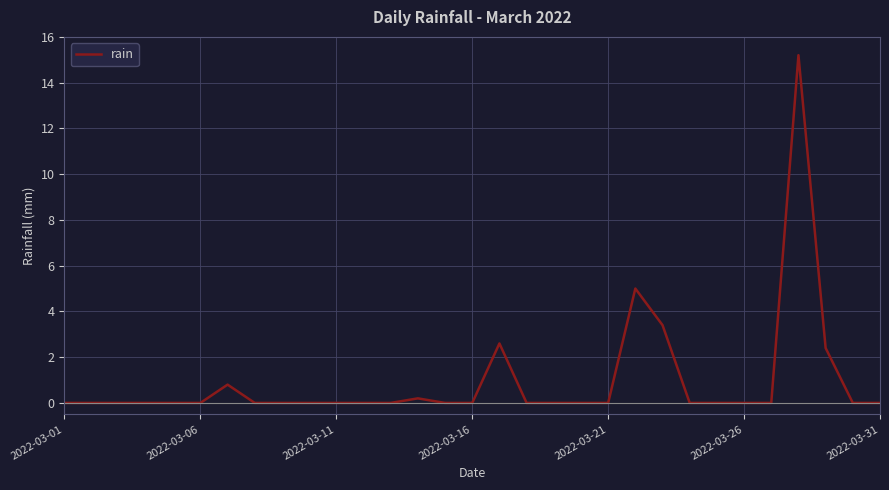

What is the difference between the maximum and minimum values?

15.2